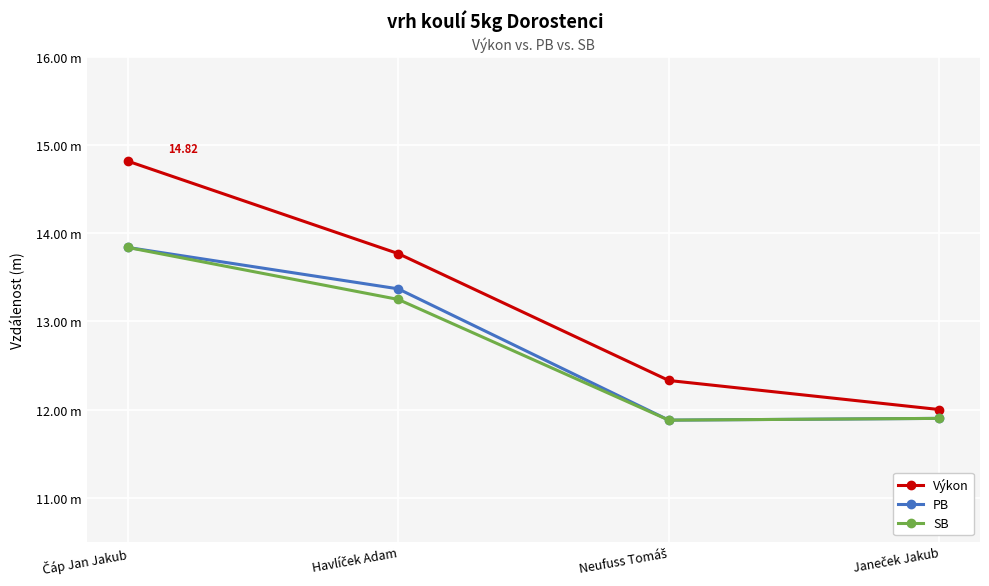

Is this an area chart (filled region under the line)?

No